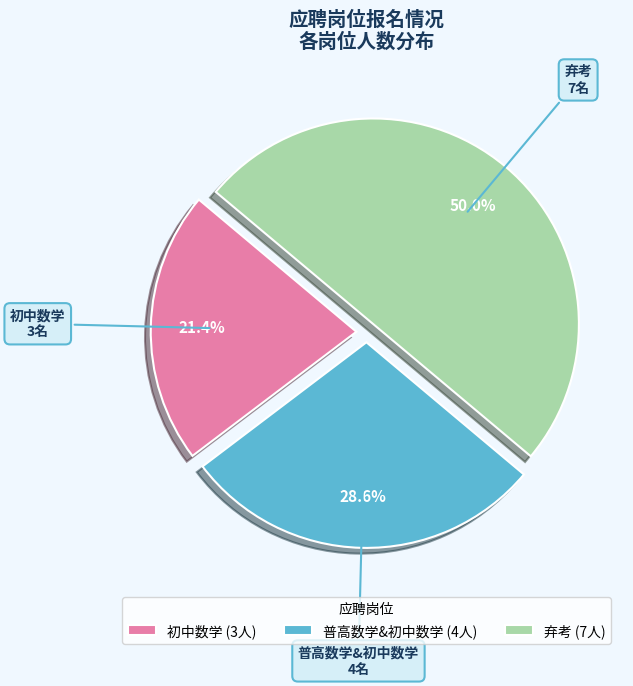

Which category has the biggest portion of the pie?

弃考